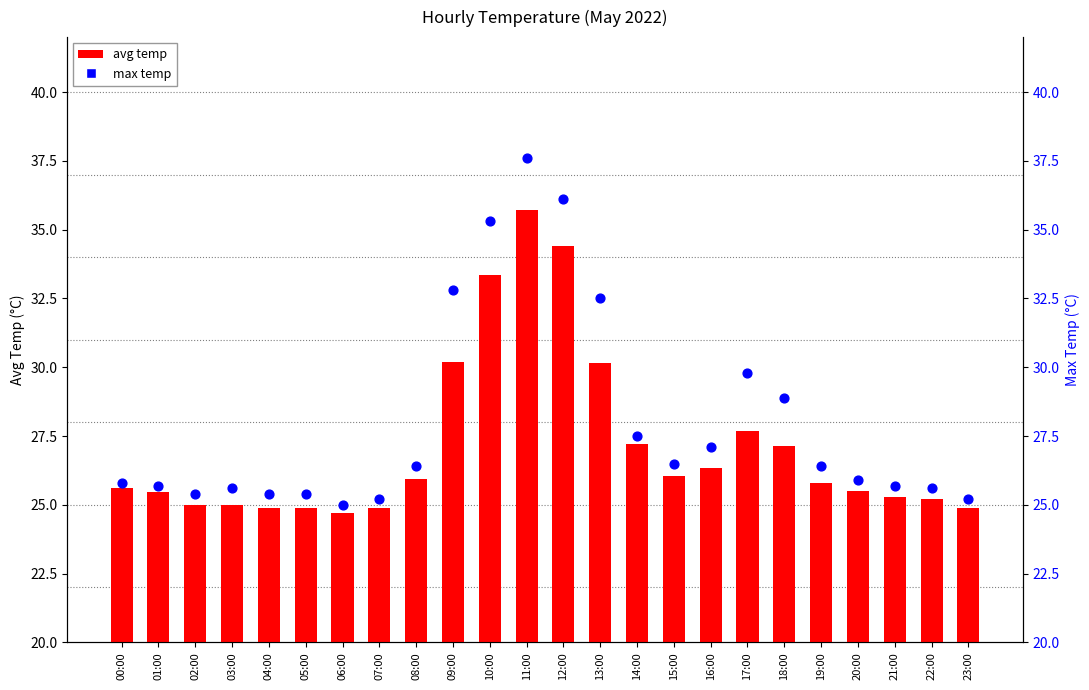

What are all the series names shown in the legend?

avg temp, max temp